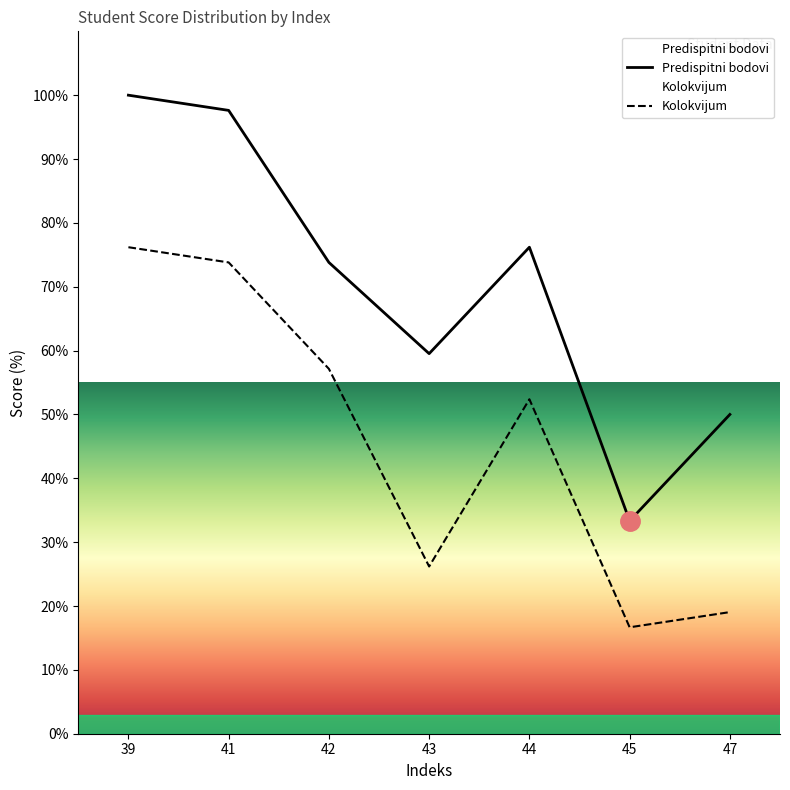

What are all the series names shown in the legend?

Kolokvijum, Predispitni bodovi